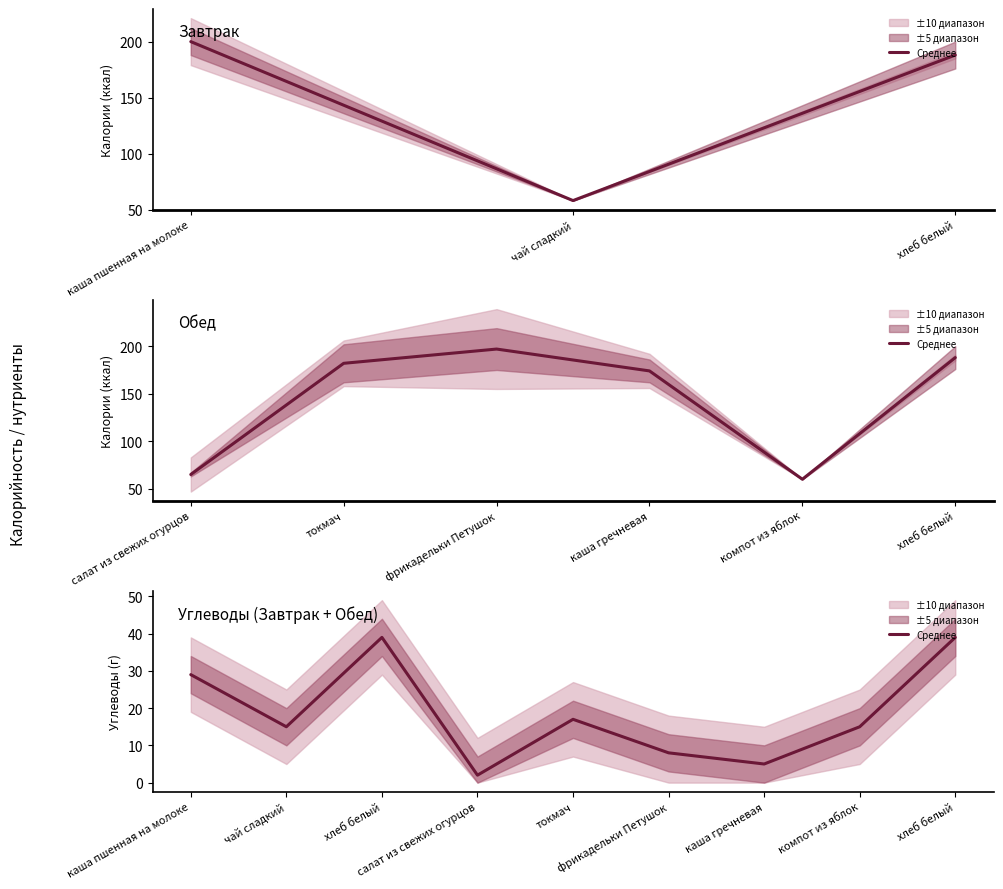

What is the value of the 7th point from the left?

5